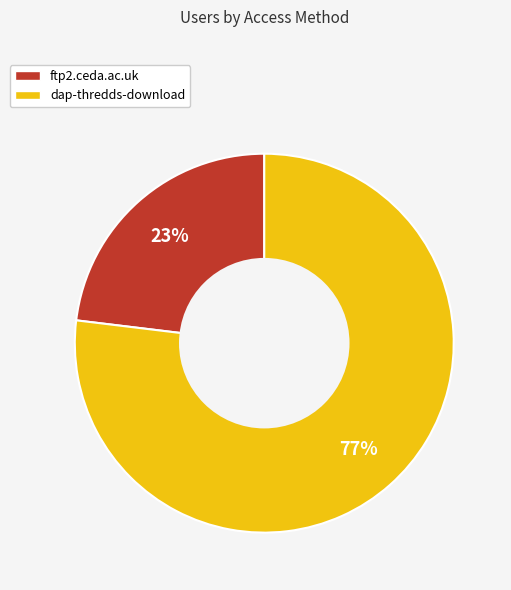

To the nearest percent, what percentage of the pie is ftp2.ceda.ac.uk?

23%